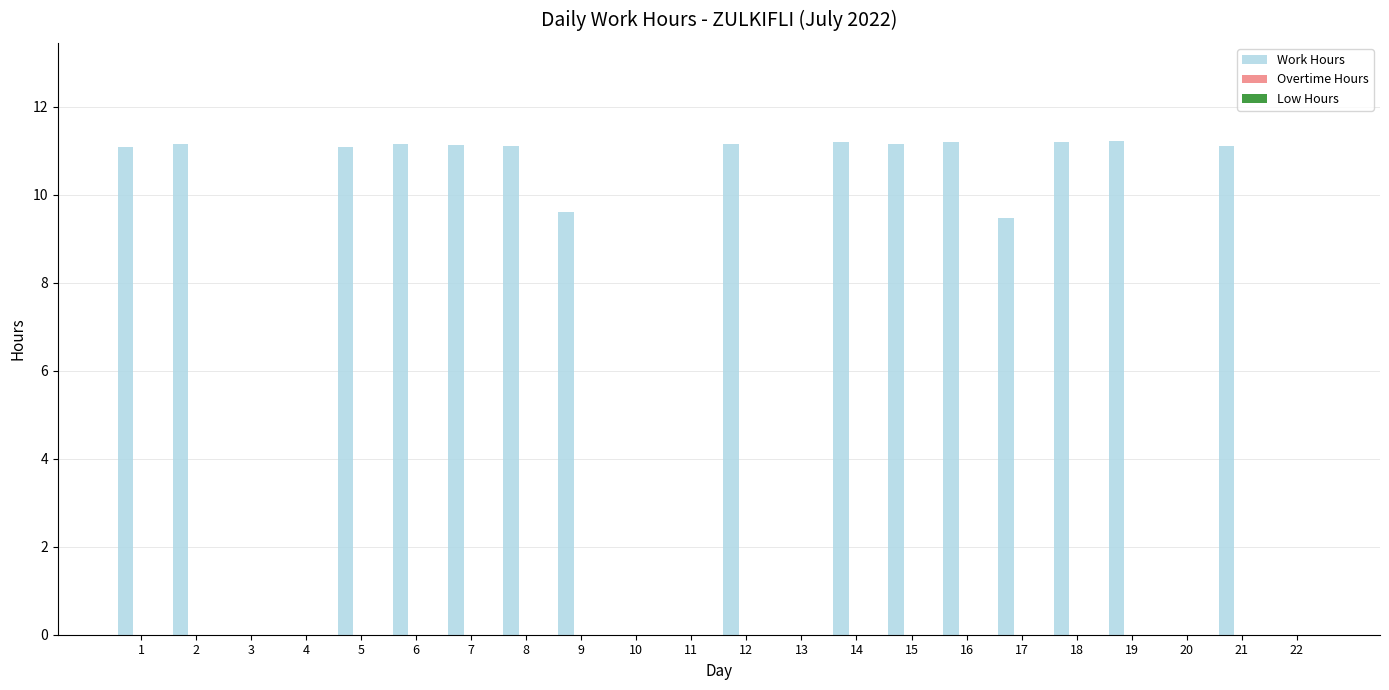

What is the maximum value shown in the chart?

11.2